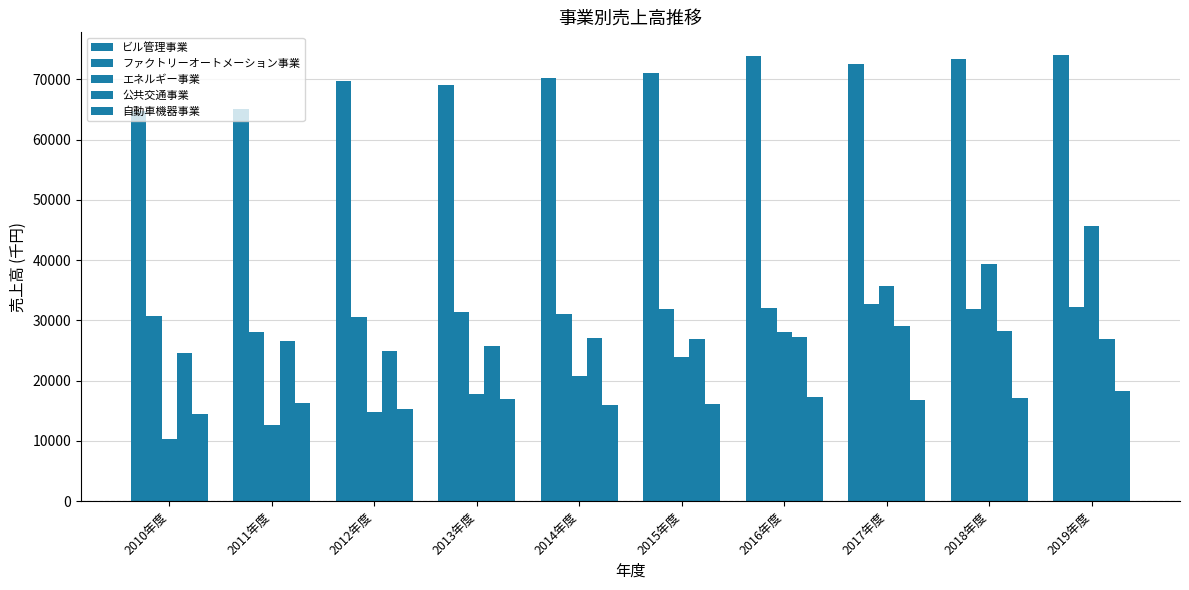

How many bars are there in total?

50